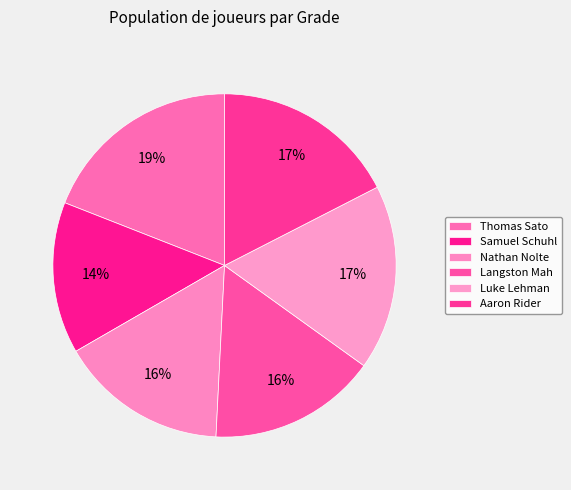

Rank the categories by value from lowest to highest.

Samuel Schuhl, Nathan Nolte, Langston Mah, Luke Lehman, Aaron Rider, Thomas Sato